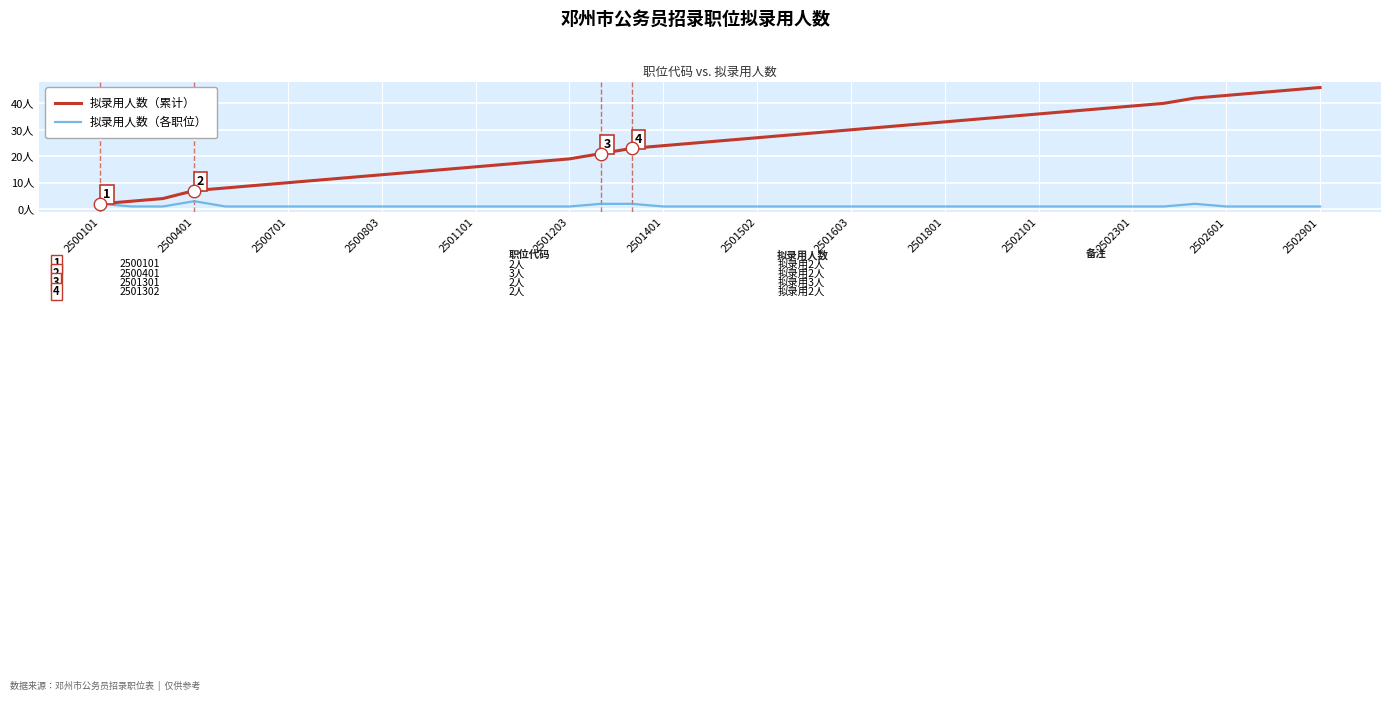

True or false: 拟录用人数（累计） and 拟录用人数（各职位） intersect in this chart.

False